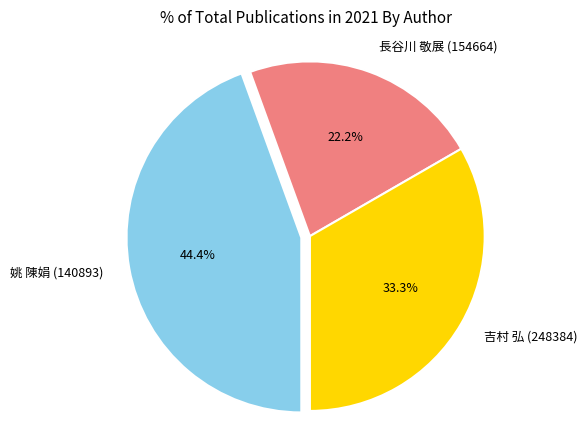

Does any single category account for the majority?

No